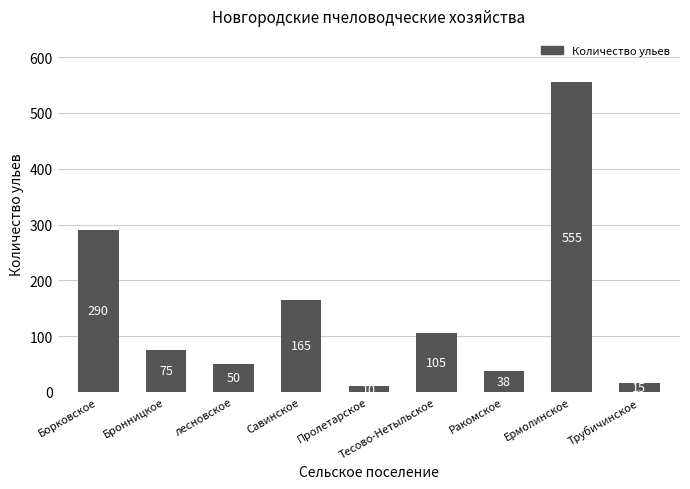

What position from the left is Ермолинское?

8